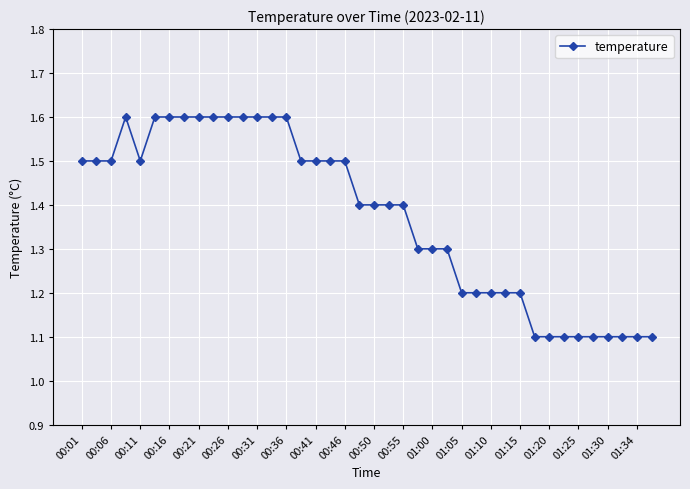

What is the maximum value shown in the chart?

1.6